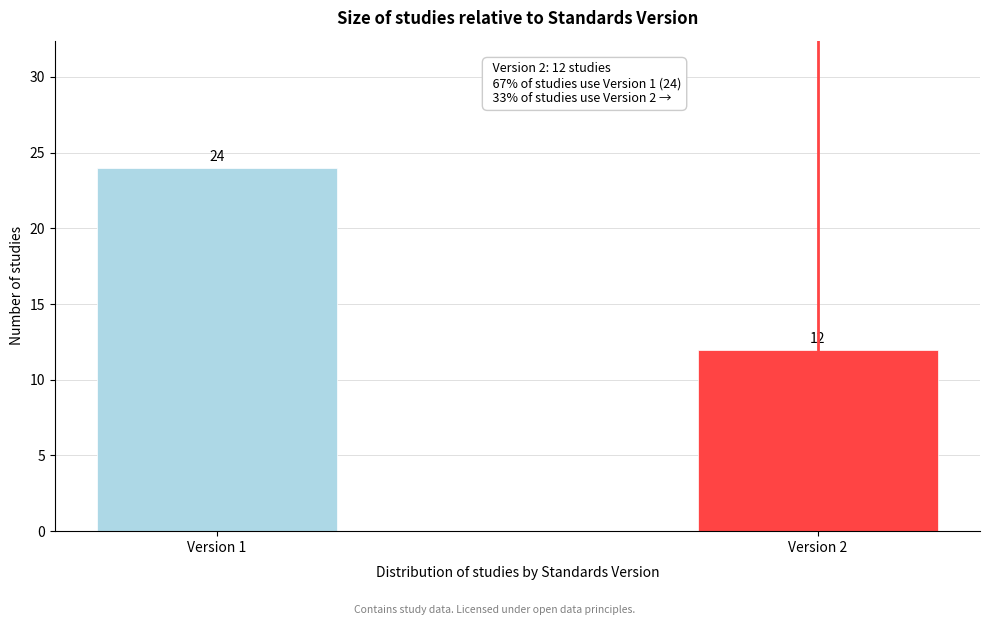

Reading left to right, what are all the values shown in this chart?

Version 1=24	Version 2=12